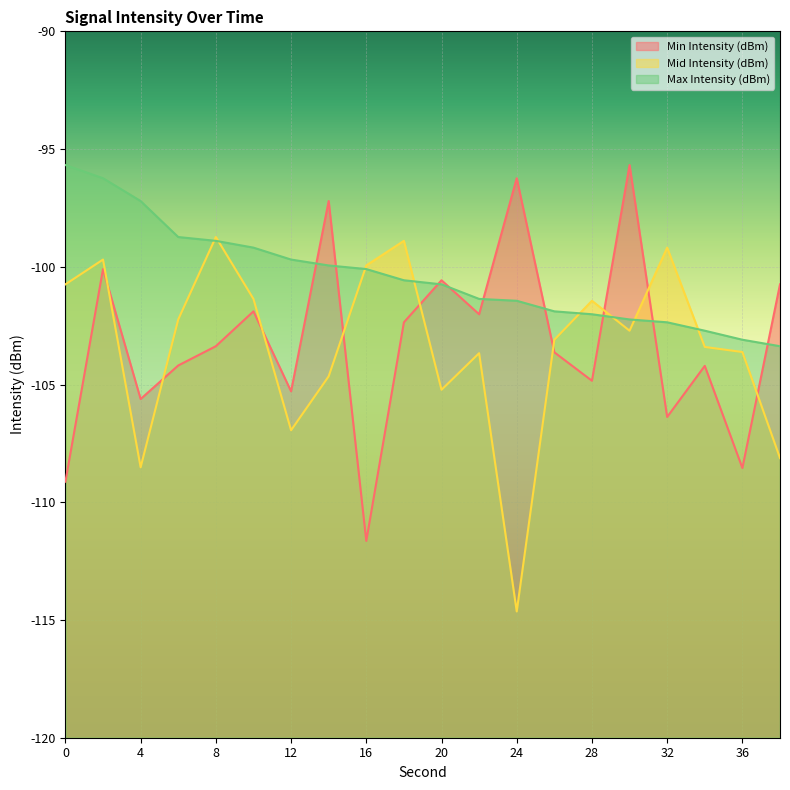

Which series has the widest spread of values?

Min Intensity (dBm)